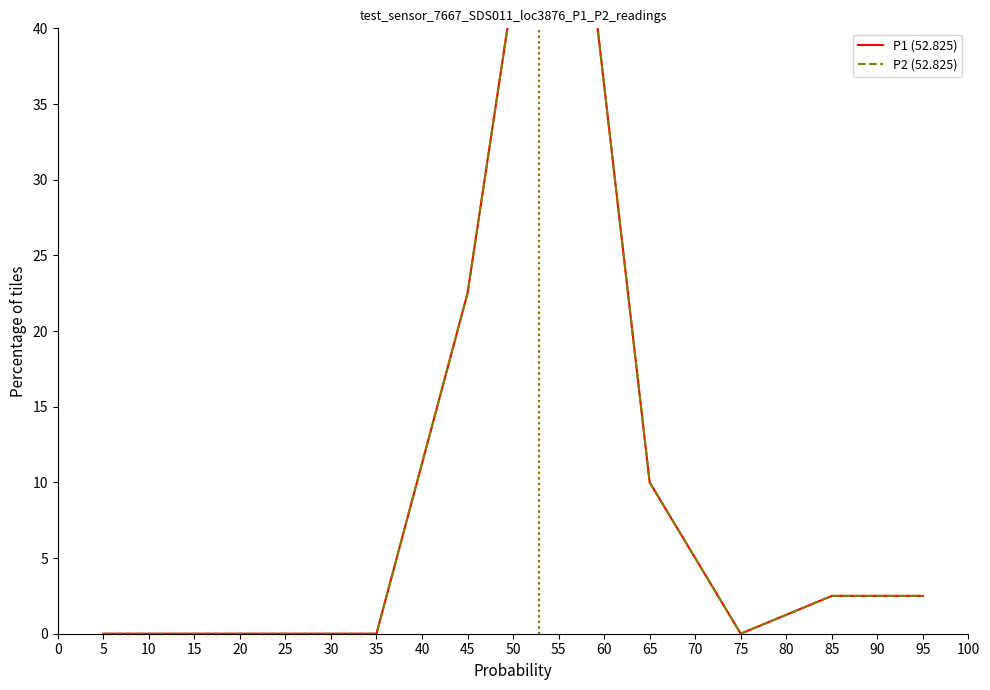

Which series has the largest total across all categories?

P1 (52.825)